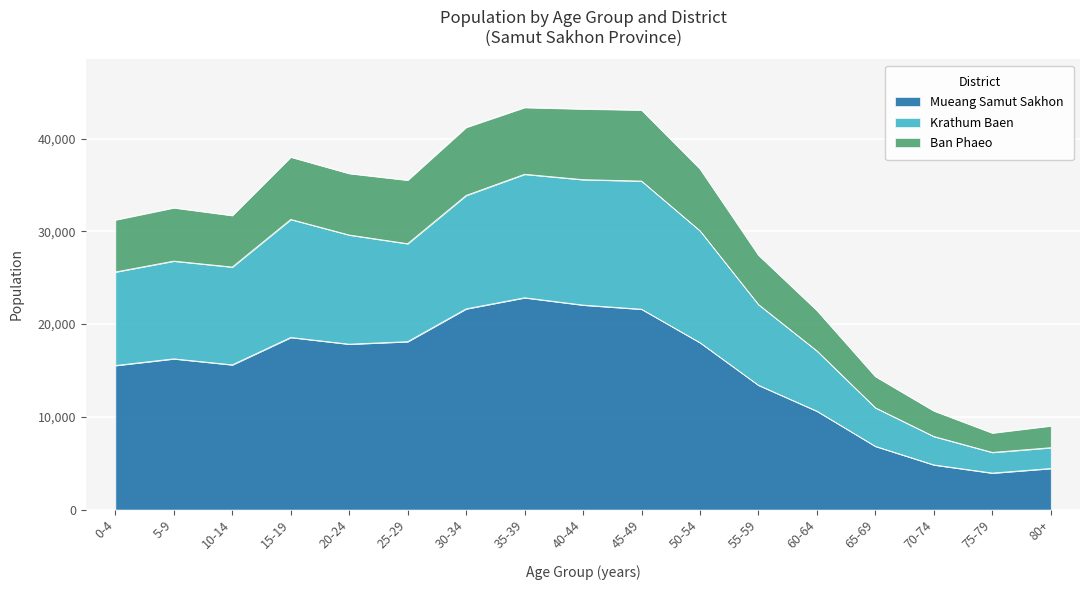

What is the smallest value displayed?

3935